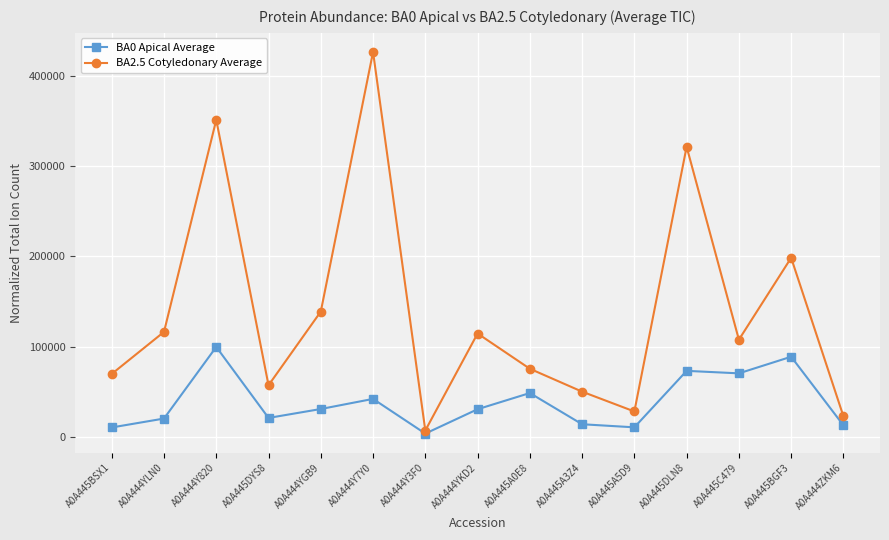

The BA0 Apical Average series shows 23889.1 at A0A445C479. True or false?

False